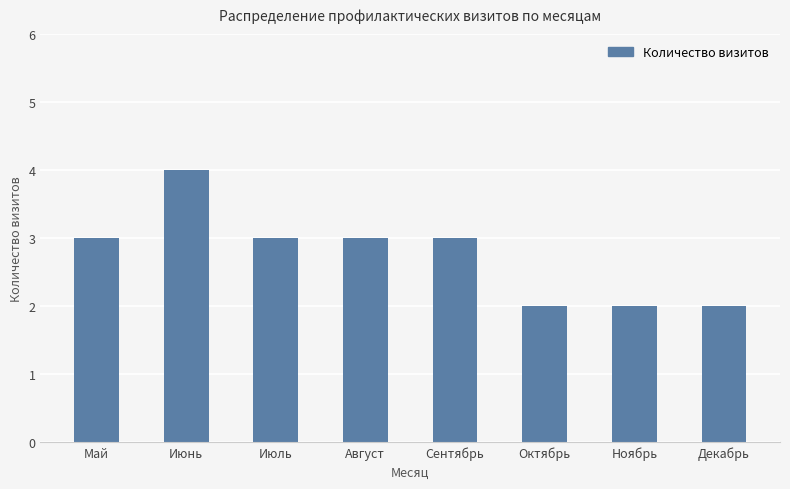

What is the value of the 6th bar from the left?

2